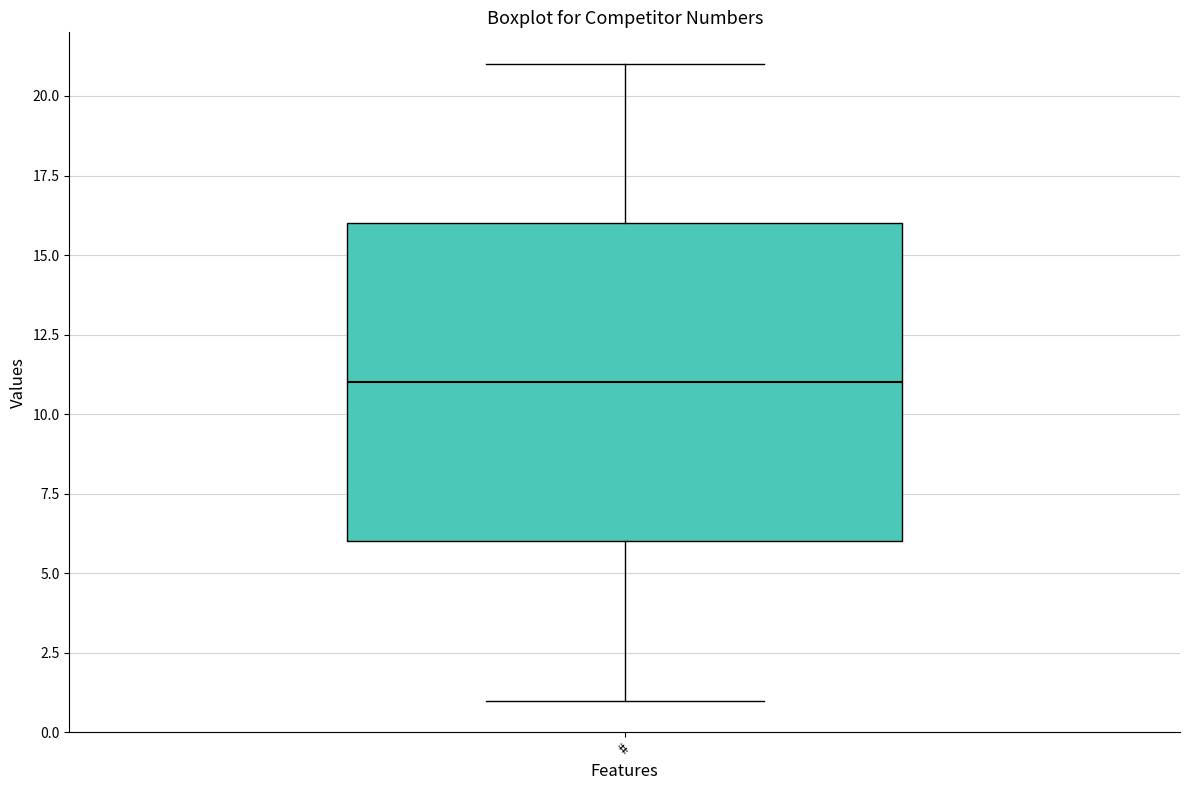

Read this box plot against the y-axis: the position of the median line, the range covered by the box, and the ends of both whiskers. The values are not printed on the chart, so give them approximately, as read against the axis.

median 11, box 6 to 16, whiskers 1 to 21